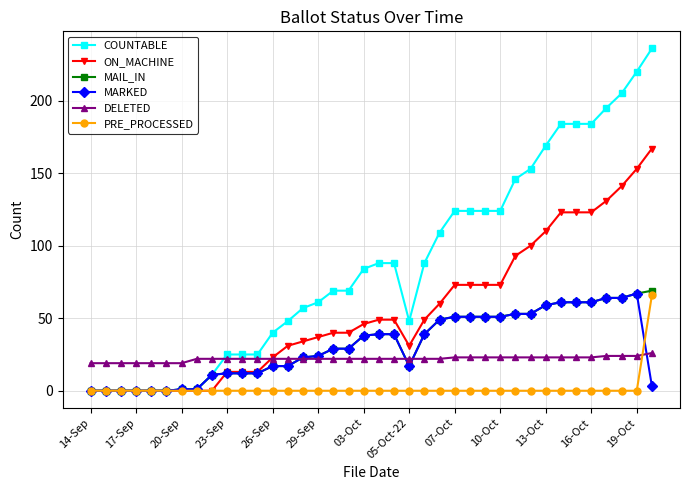

After their last crossing, which series has the higher values: MARKED or PRE_PROCESSED?

PRE_PROCESSED